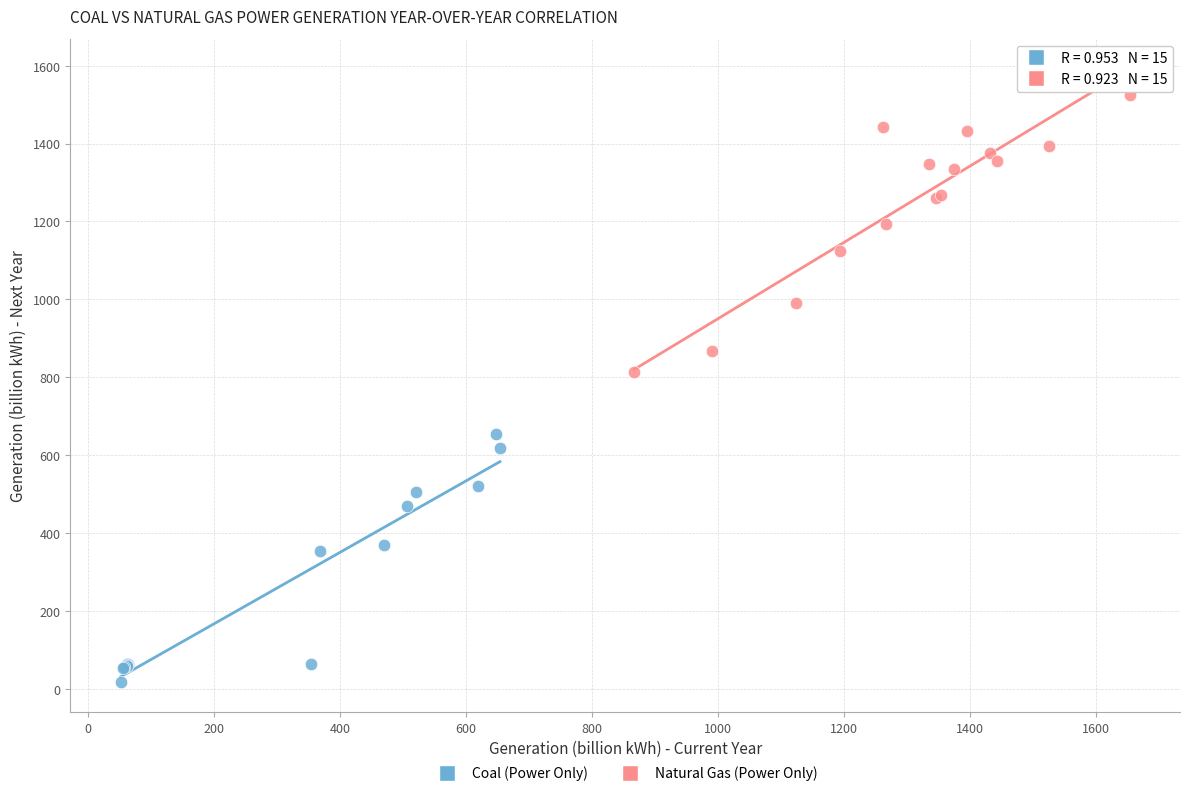

Which series reaches the maximum Y coordinate?

Natural Gas (Power Only)